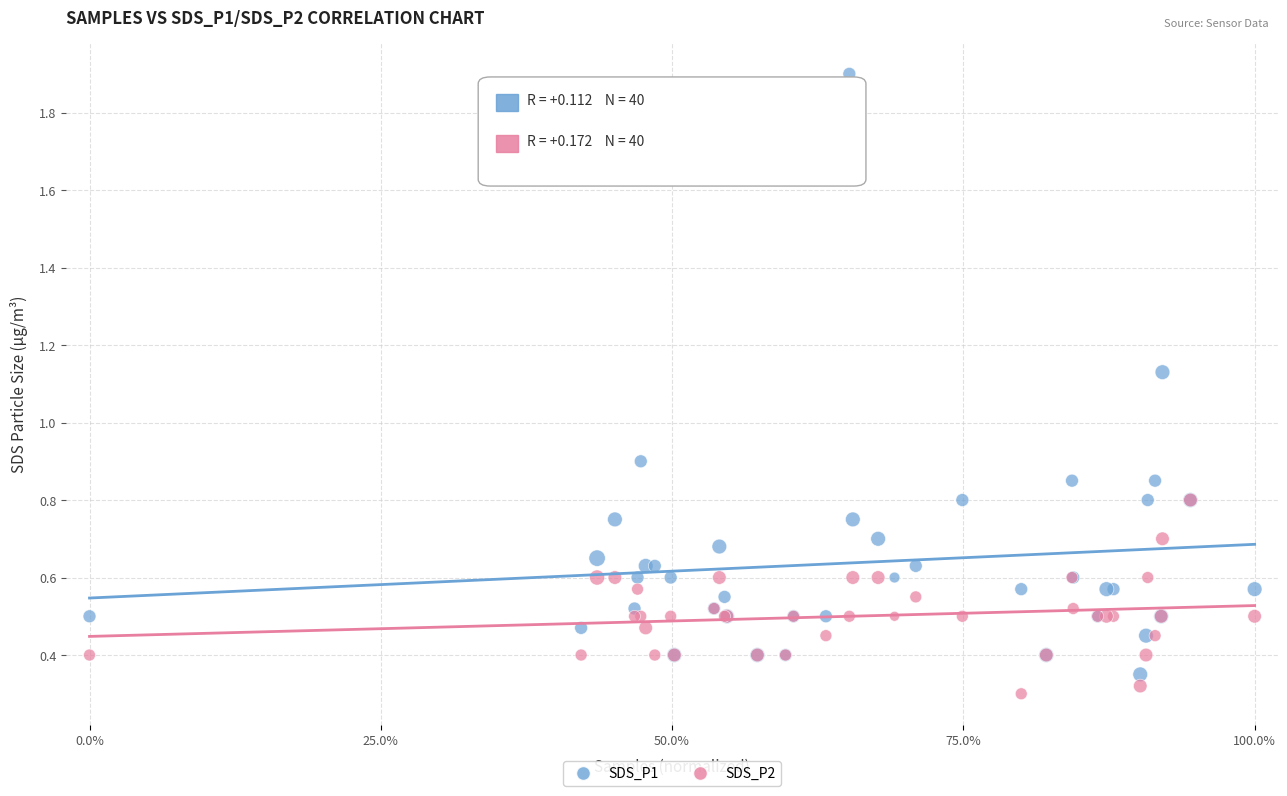

Across all series, what Y value is closest to 1?

0.9